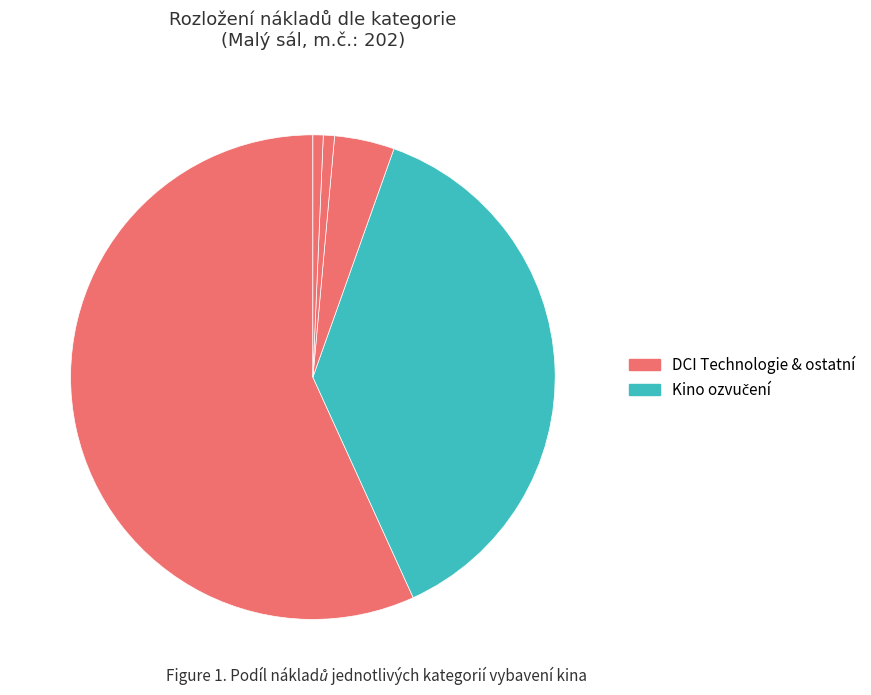

Count the number of slices in the pie.

5